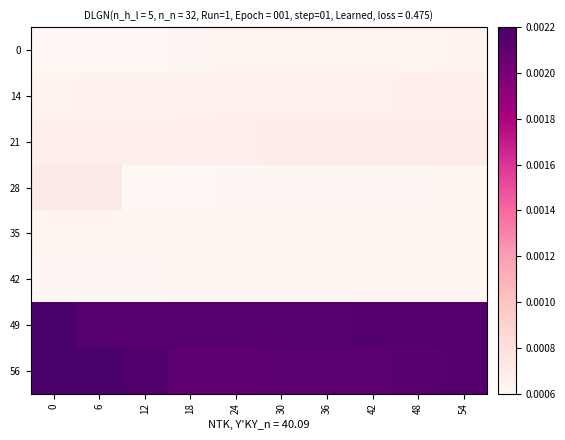

Reading right to left, extract all data points from this chart.

0: 54=0.0	48=0.0	42=0.0	36=0.0	30=0.0	24=0.0	18=0.0	12=0.0	6=0.0	0=0.0
14: 54=0.0	48=0.0	42=0.0	36=0.0	30=0.0	24=0.0	18=0.0	12=0.0	6=0.0	0=0.0
21: 54=0.0	48=0.0	42=0.0	36=0.0	30=0.0	24=0.0	18=0.0	12=0.0	6=0.0	0=0.0
28: 54=0.0	48=0.0	42=0.0	36=0.0	30=0.0	24=0.0	18=0.0	12=0.0	6=0.0	0=0.0
35: 54=0.0	48=0.0	42=0.0	36=0.0	30=0.0	24=0.0	18=0.0	12=0.0	6=0.0	0=0.0
42: 54=0.0	48=0.0	42=0.0	36=0.0	30=0.0	24=0.0	18=0.0	12=0.0	6=0.0	0=0.0
49: 54=0.0	48=0.0	42=0.0	36=0.0	30=0.0	24=0.0	18=0.0	12=0.0	6=0.0	0=0.0
56: 54=0.0	48=0.0	42=0.0	36=0.0	30=0.0	24=0.0	18=0.0	12=0.0	6=0.0	0=0.0